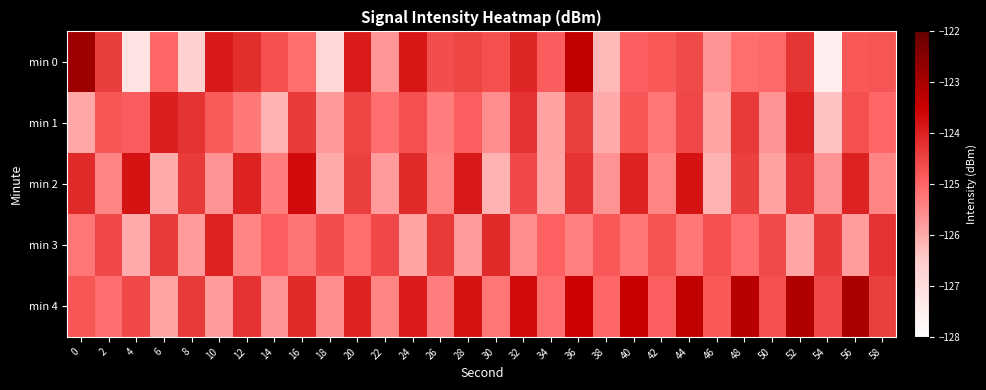

List the series in order of their peak value, lowest first.

min 3, min 1, min 2, min 4, min 0